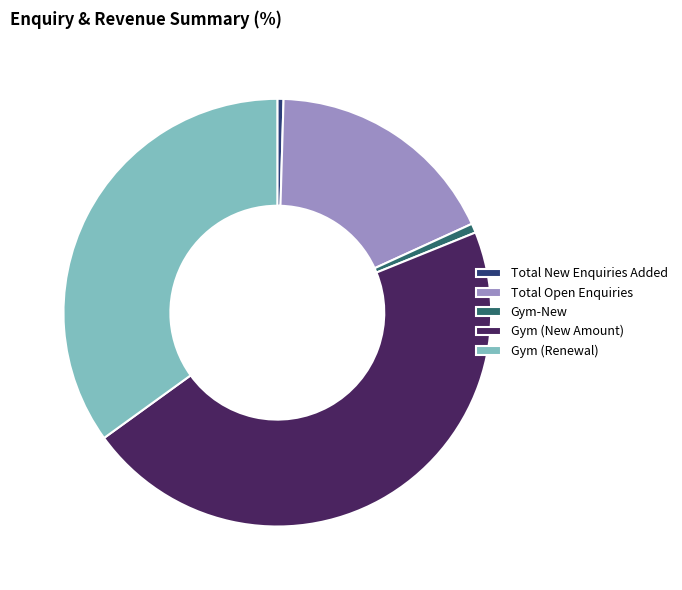

How many slices are in this pie chart?

5